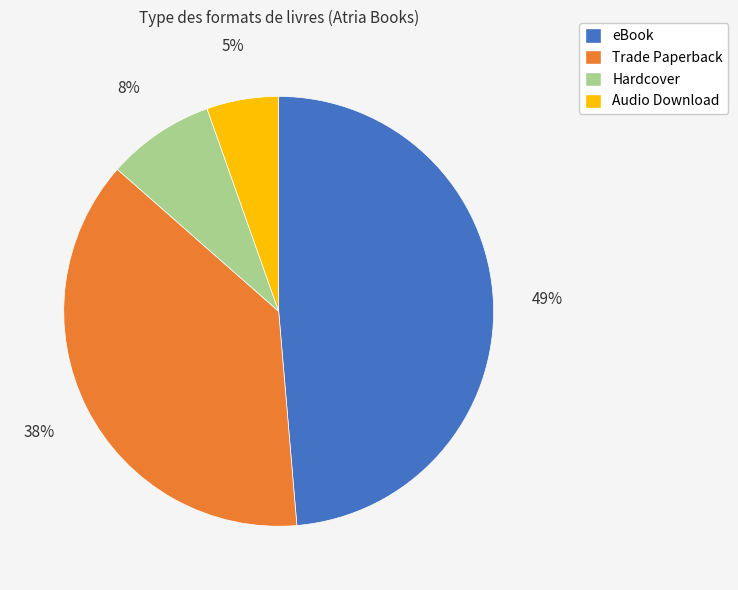

Is there a majority slice in this chart?

No